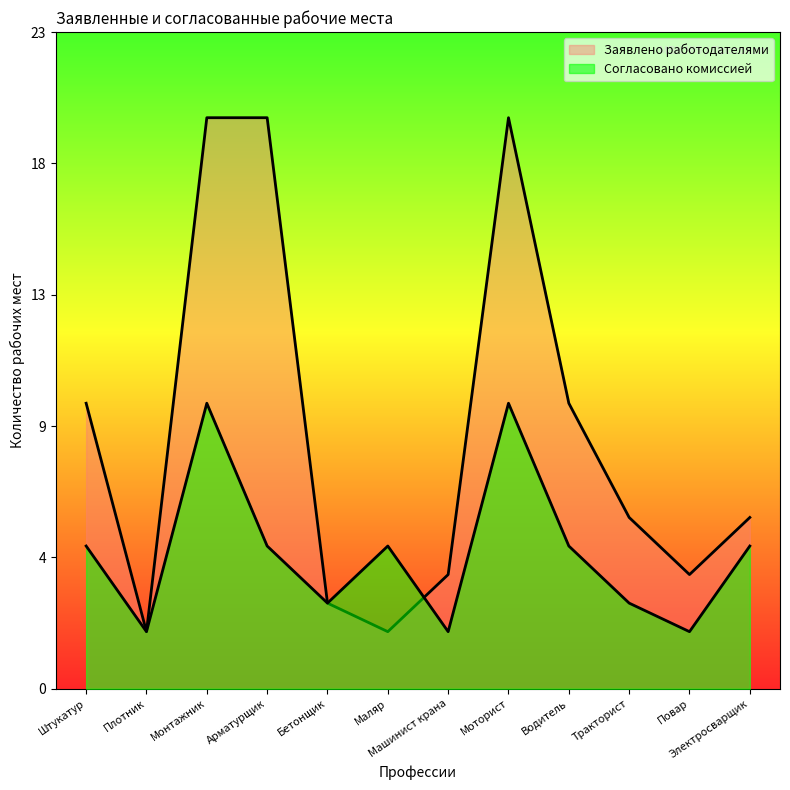

What is the ratio of the value at Машинист крана to the value at Маляр?

0.4